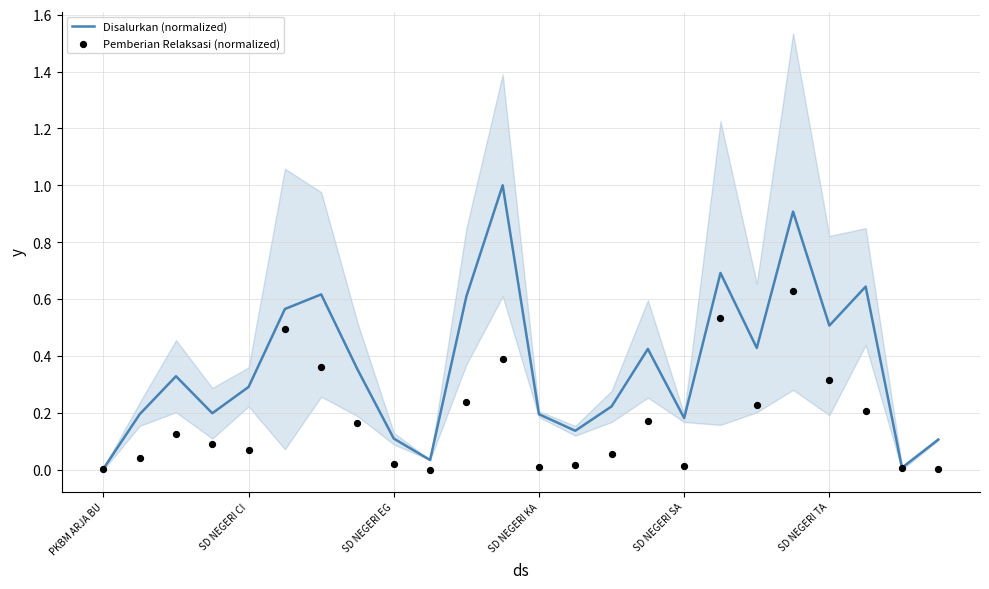

At how many categories does at least one series exceed 0?

24